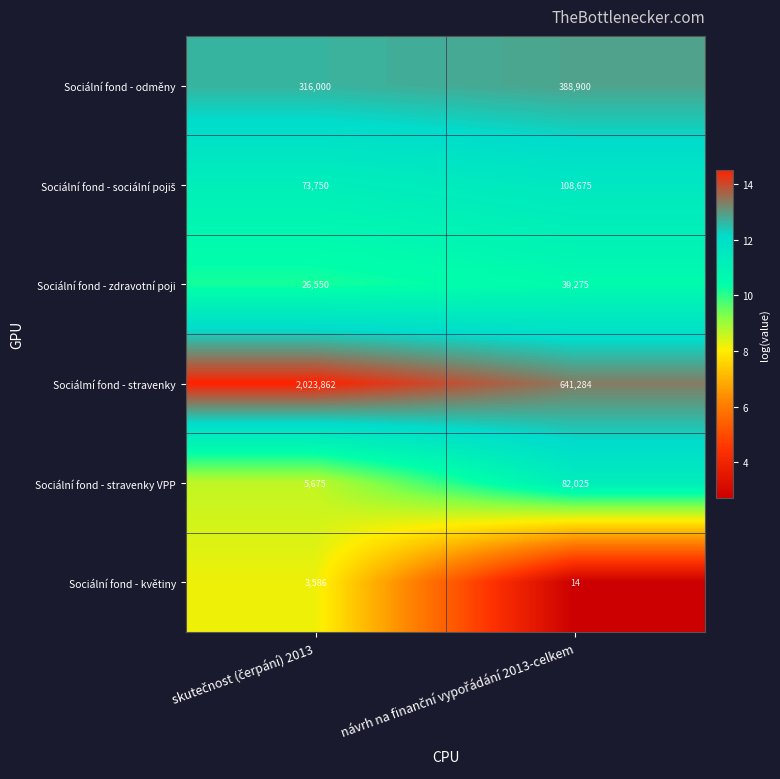

Which series has the largest range (max minus min)?

Sociálmí fond - stravenky